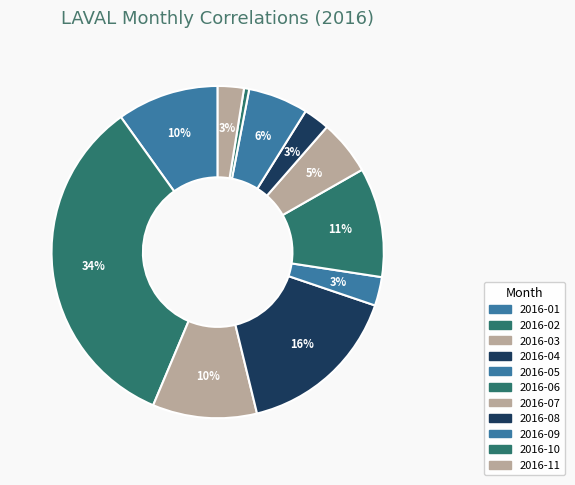

Which category has the biggest portion of the pie?

2016-02